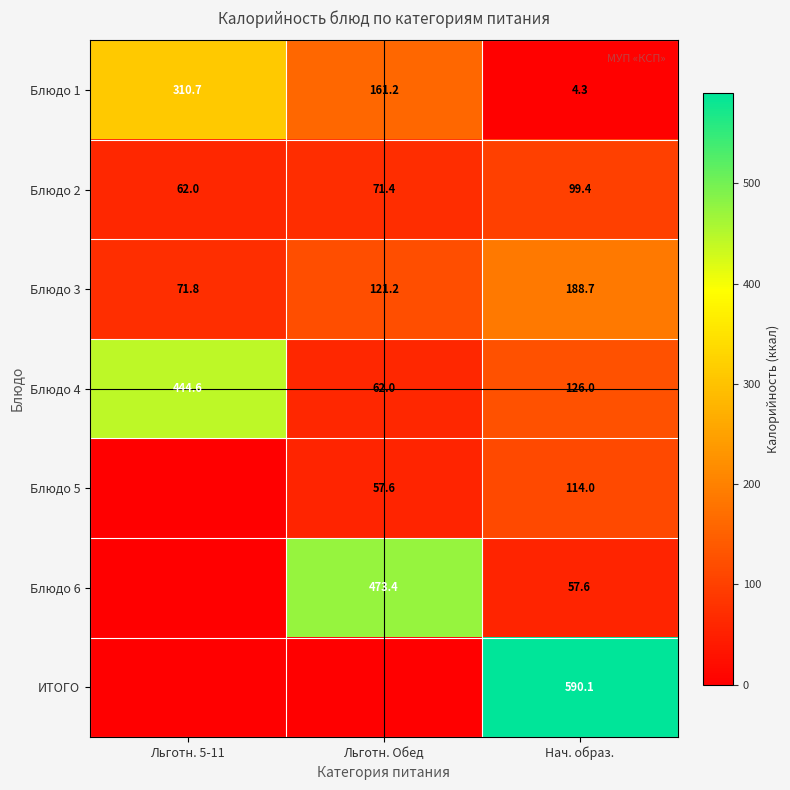

At which category does the chart reach its peak across all series?

Нач. образ.